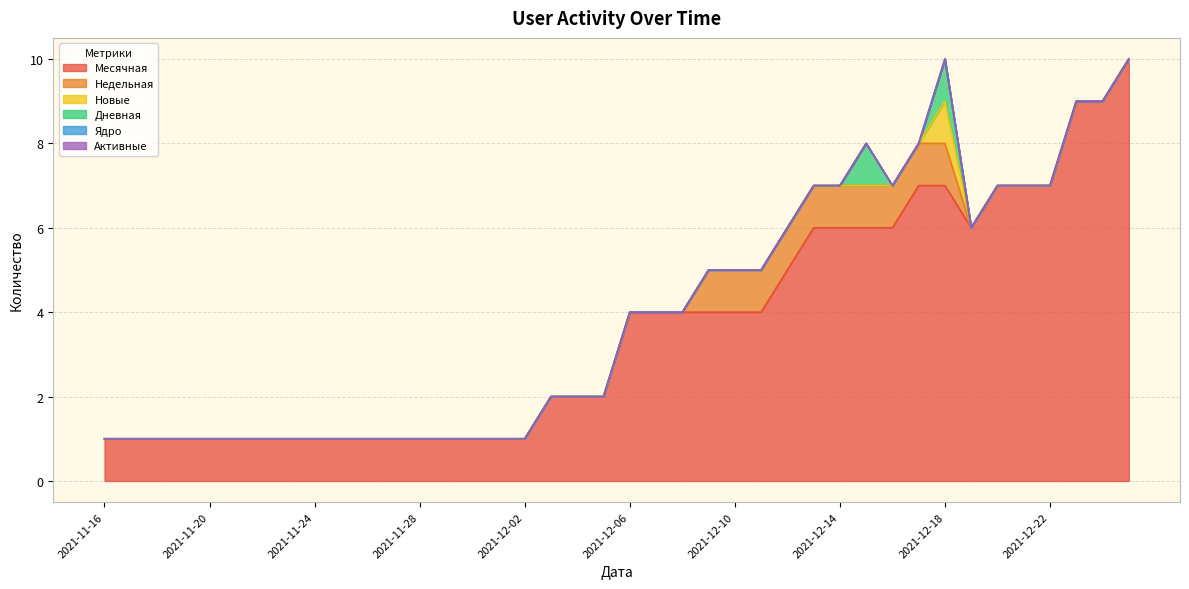

Where is Активные nearest to the value 0?

2021-11-16